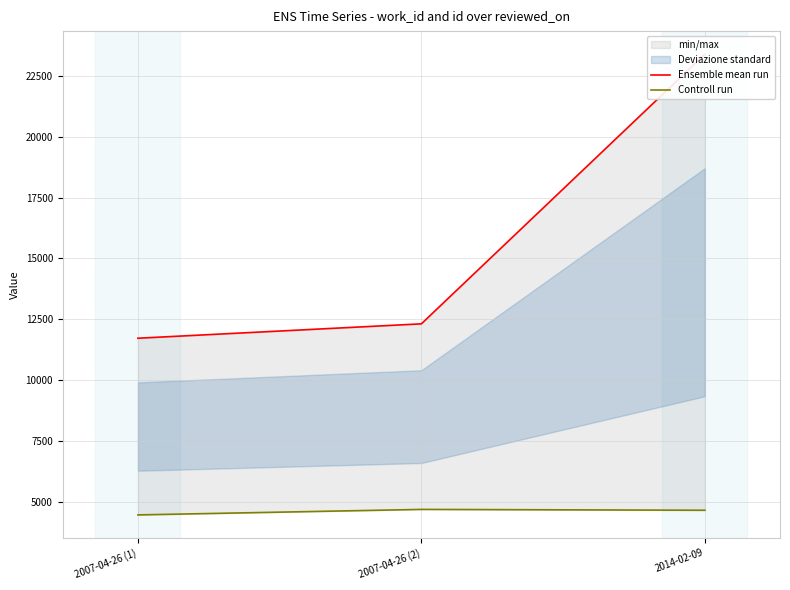

Where does the Ensemble mean run series first go above 12307?

2014-02-09